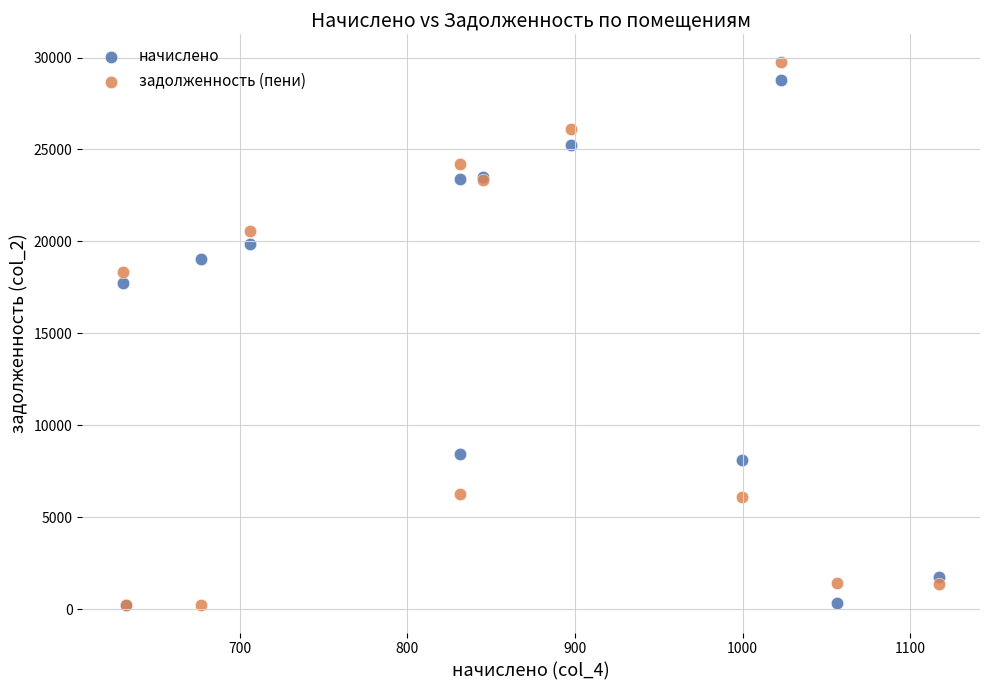

Across all series, what Y value is closest to 14992?

17725.9